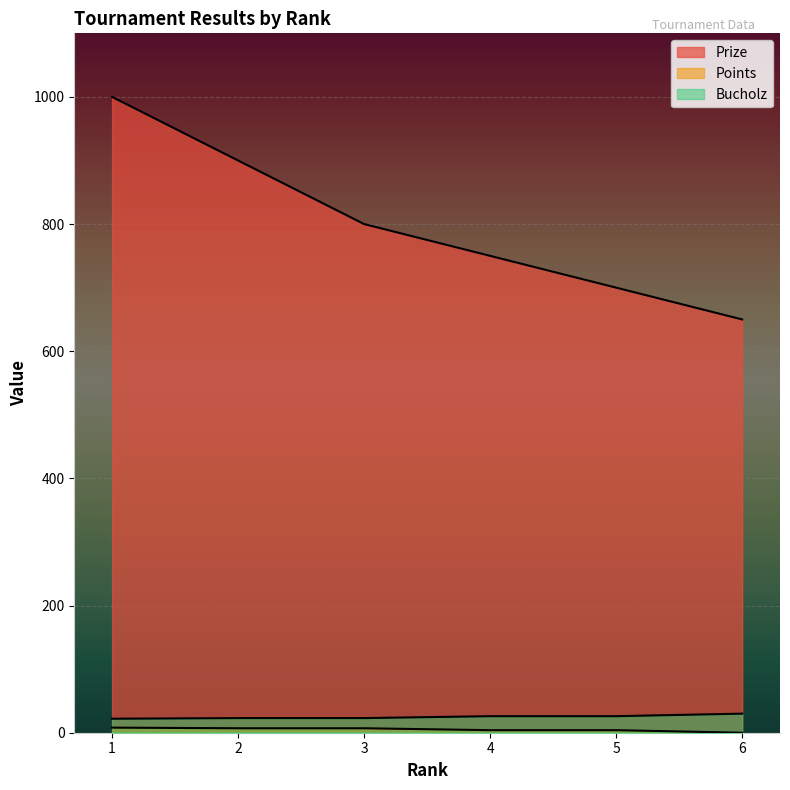

How many lines are shown in the chart?

3